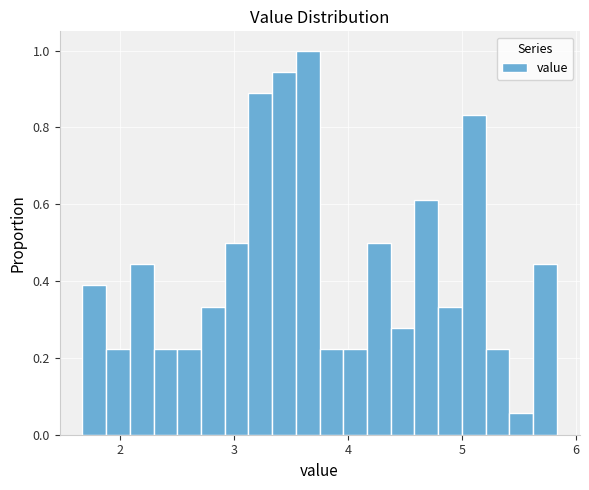

Read against the x-axis, roughly where is the centre of the tallest bar?

3.6